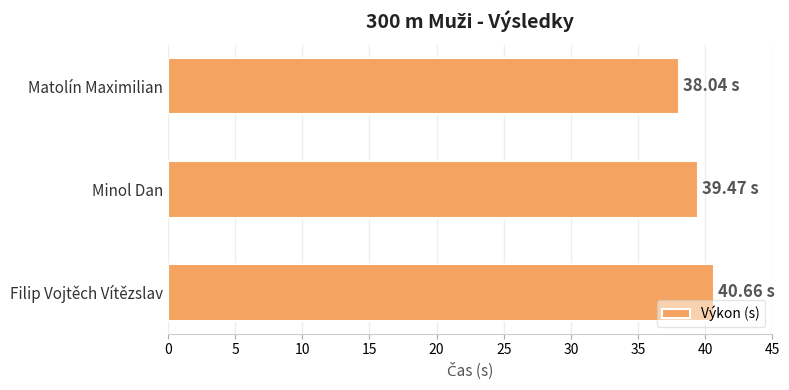

List the labels in order of value, smallest first.

Matolín Maximilian, Minol Dan, Filip Vojtěch Vítězslav